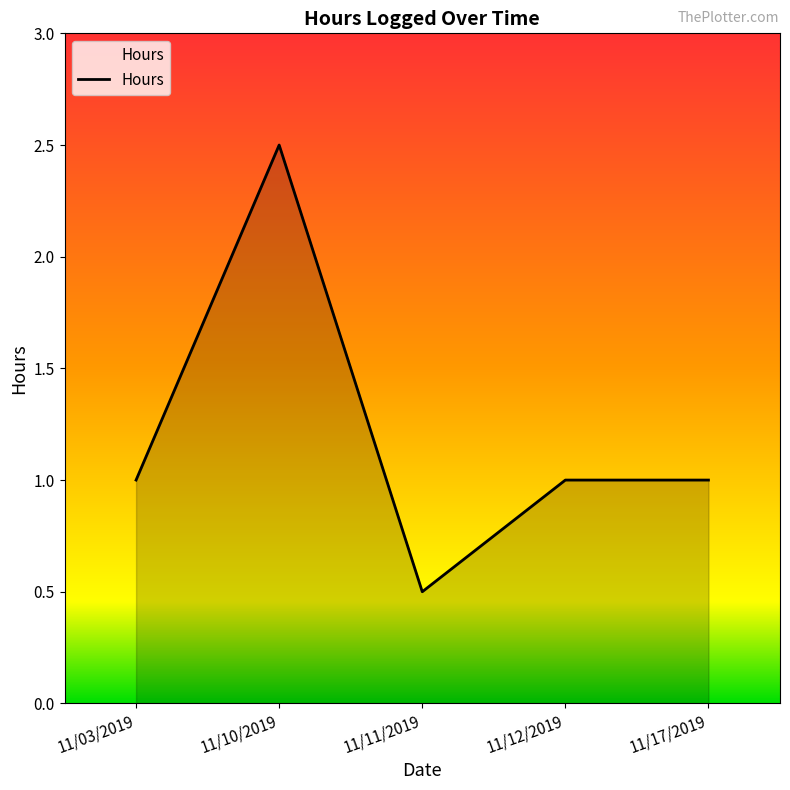

Approximately how many times larger is the value at 11/10/2019 compared to 11/17/2019?

2.5